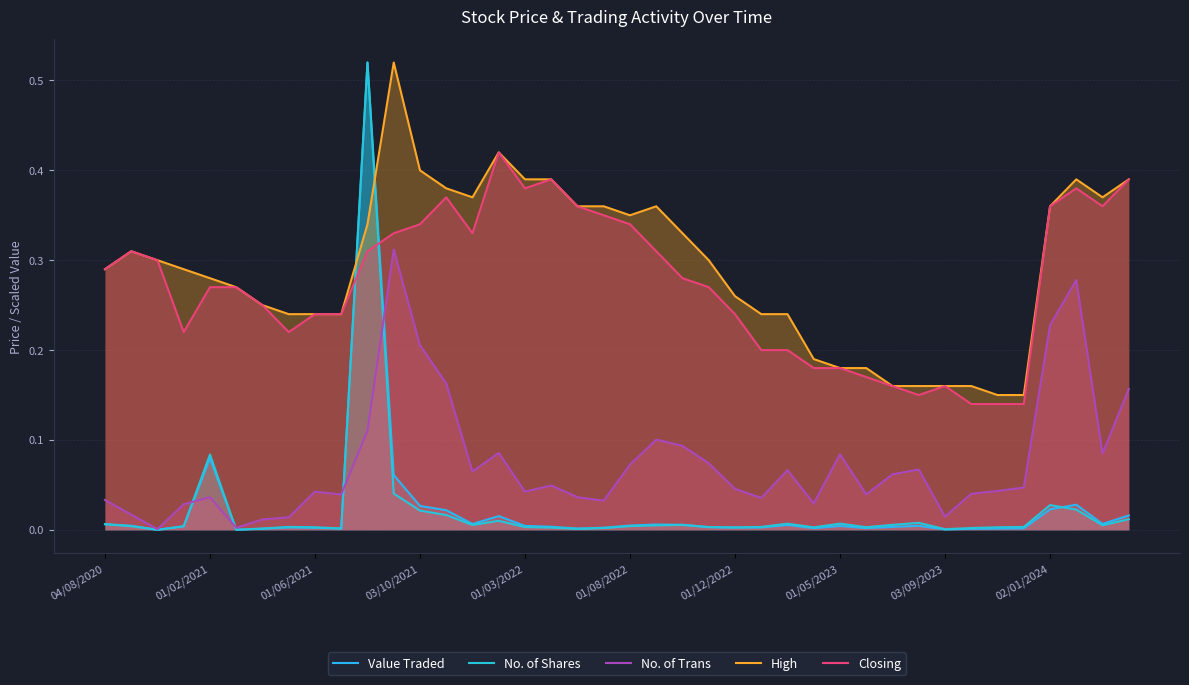

What is the minimum value for High?

0.1